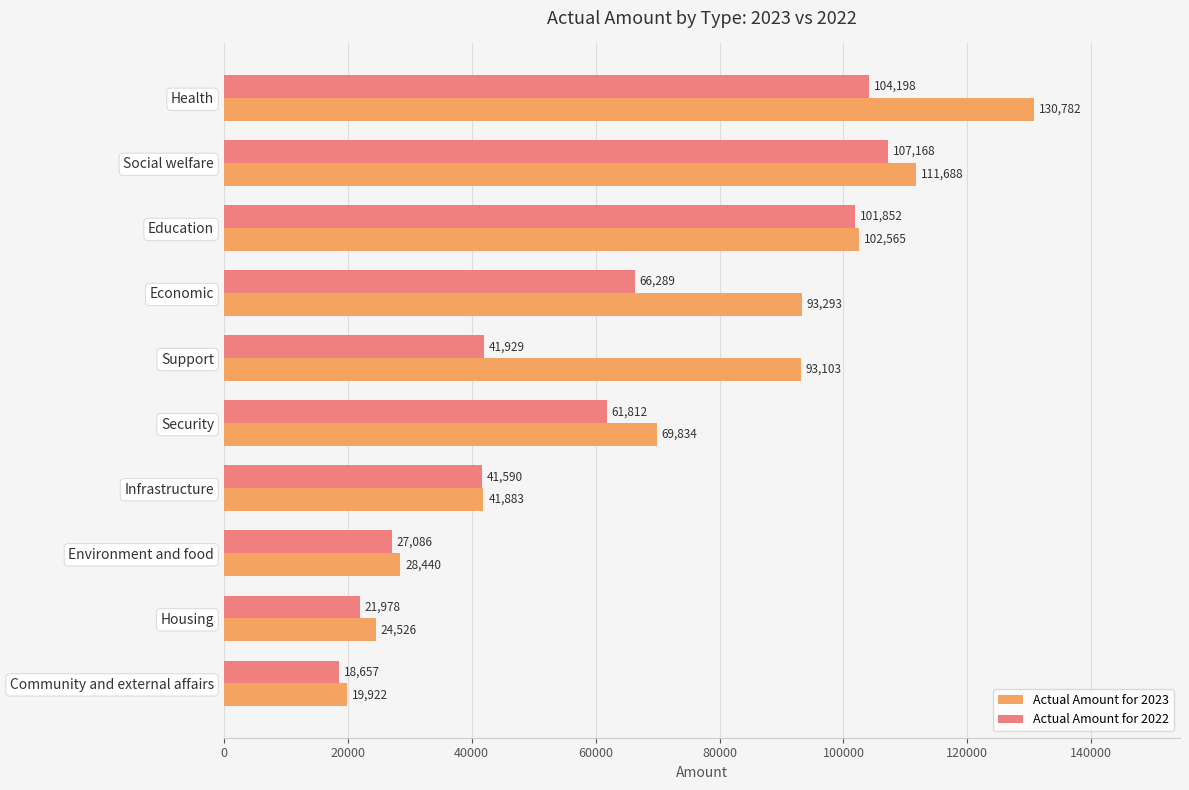

How many data points does each series have?

10